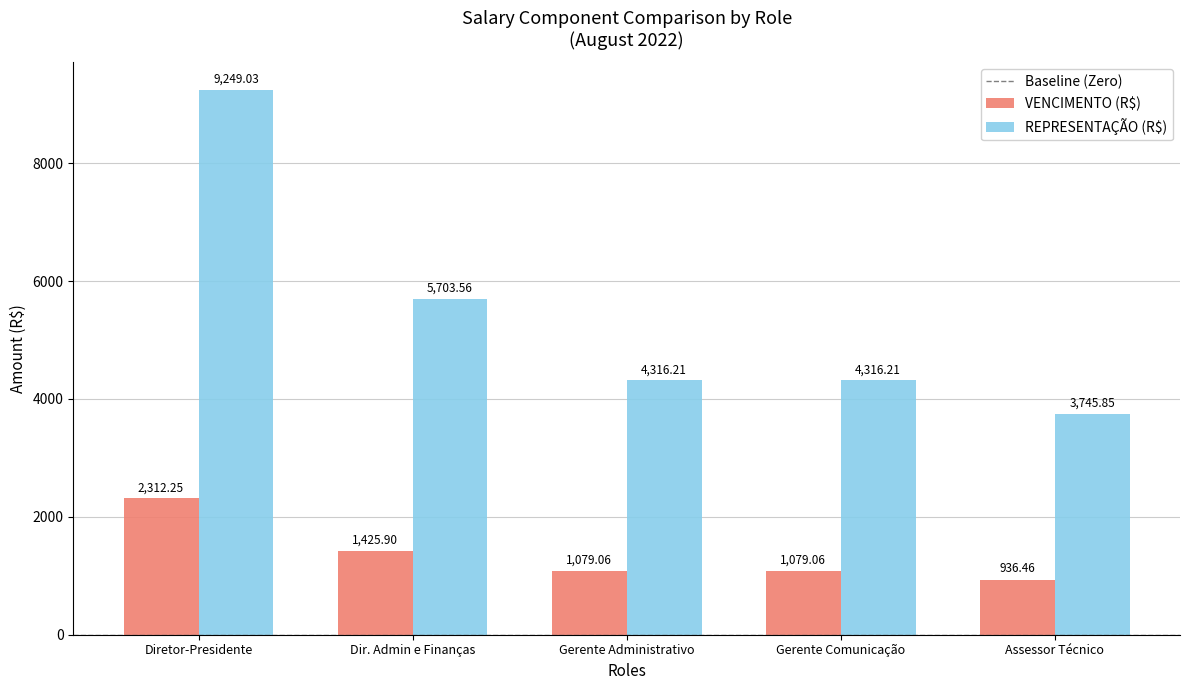

Which category has the lowest value across all series?

Assessor Técnico